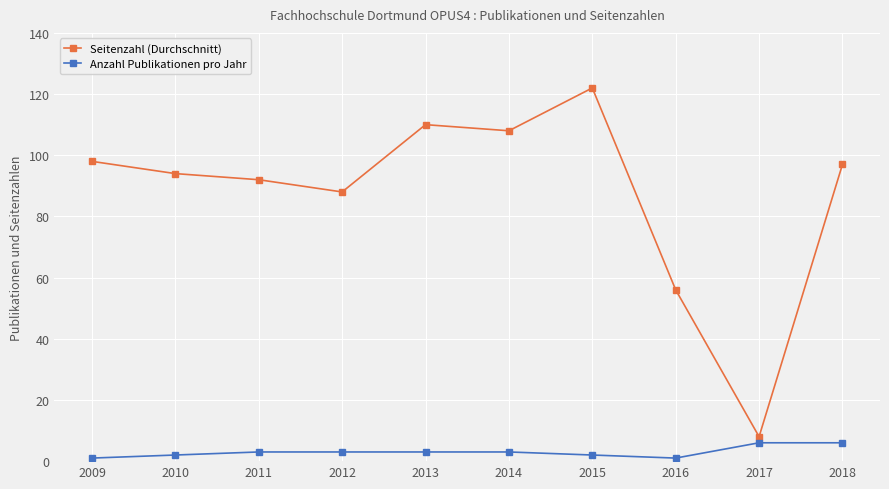

What is the highest value of the Seitenzahl (Durchschnitt) series?

122